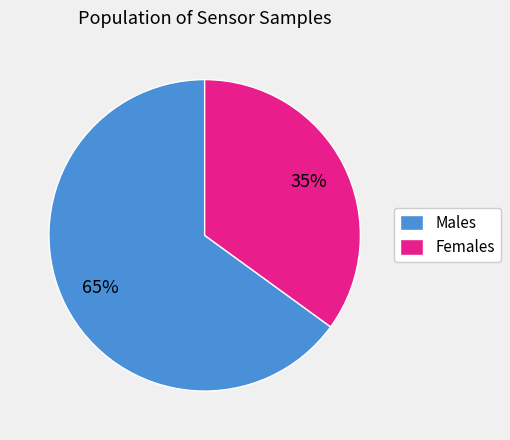

Is it true that Females is 45% of the pie?

False